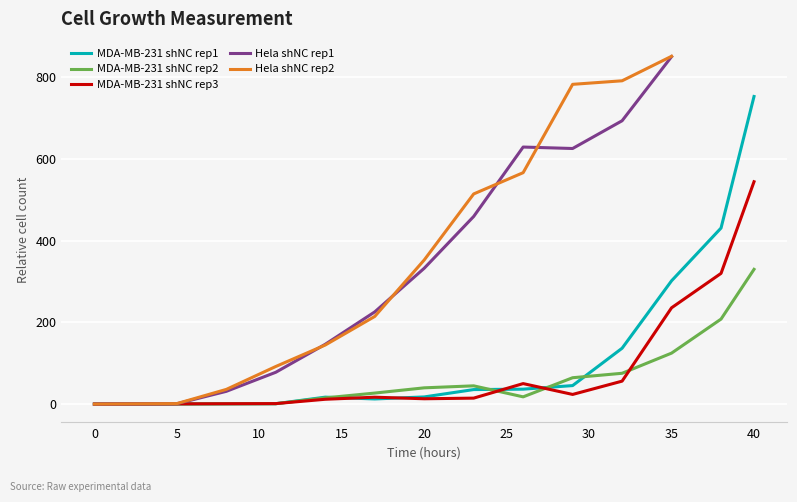

Which series ends up on top after the final intersection of MDA-MB-231 shNC rep1 and MDA-MB-231 shNC rep2?

MDA-MB-231 shNC rep1